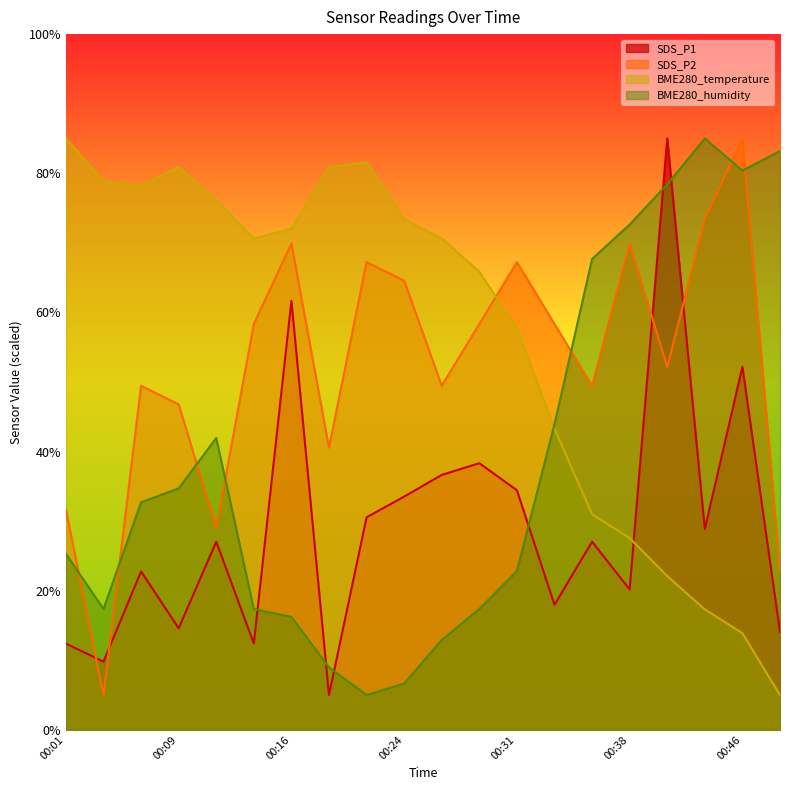

After their last crossing, which series has the higher values: BME280_temperature or SDS_P1?

SDS_P1